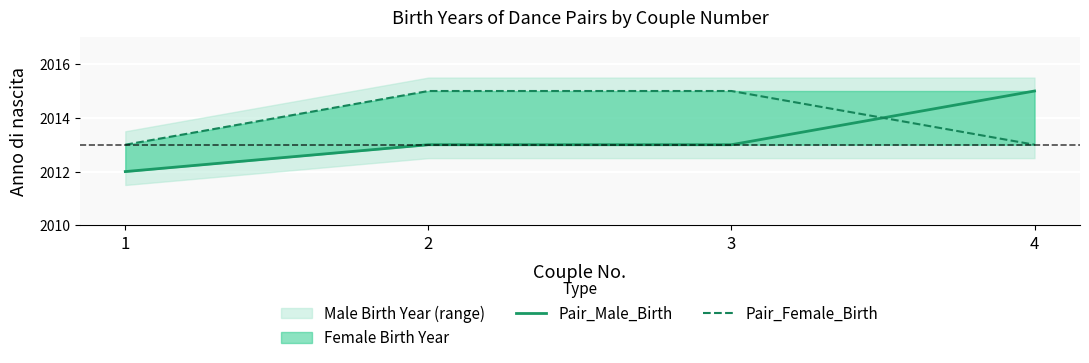

The value of Pair_Male_Birth at 4 is 774. True or false?

False